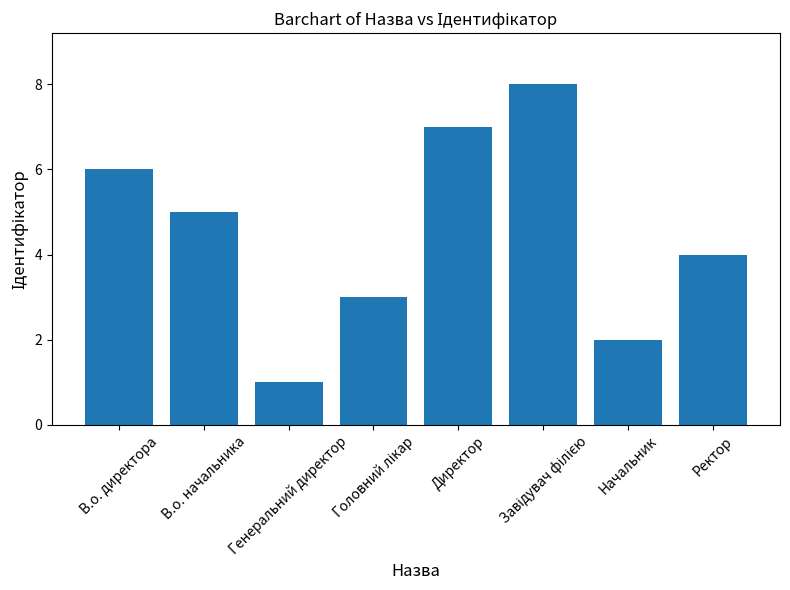

Is it true that the value at Ректор is 4?

True